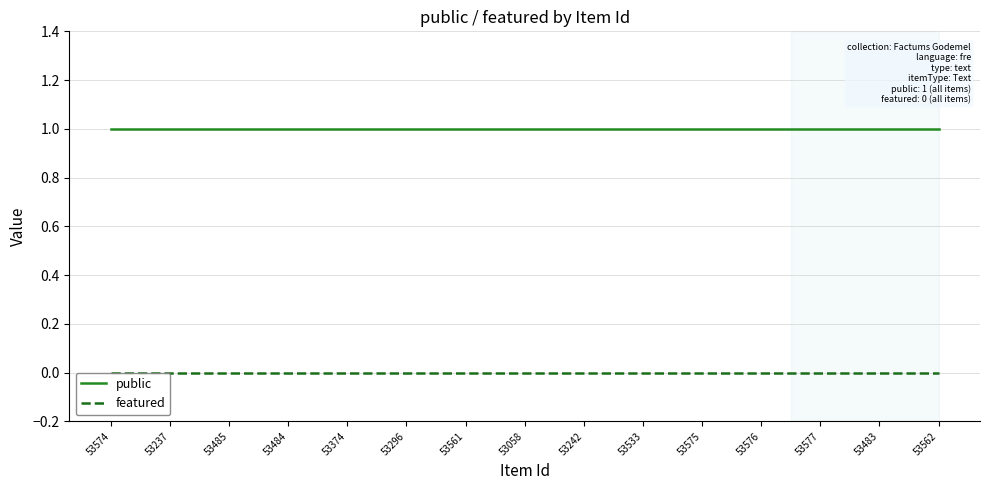

What is the minimum value for public?

1